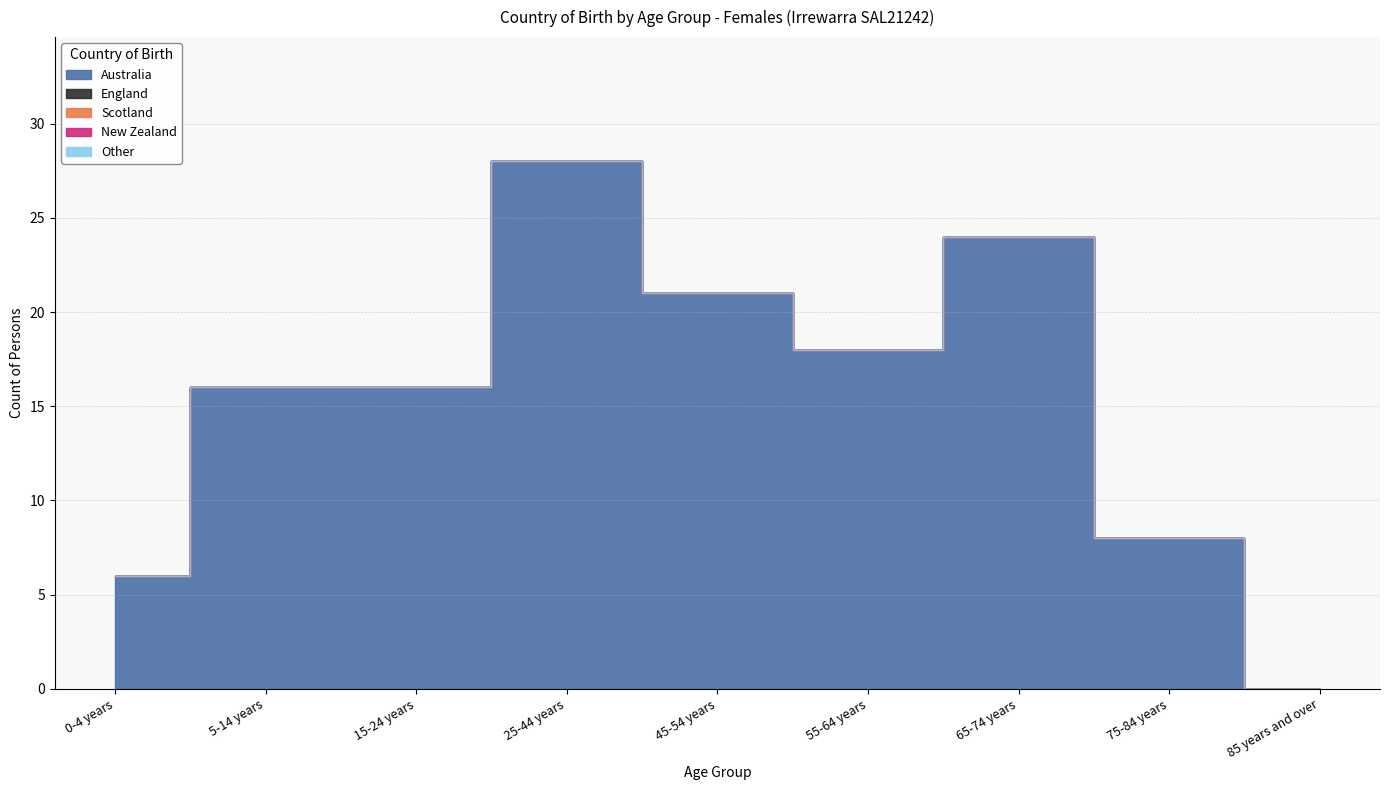

True or false: New Zealand and England cross at least once.

False